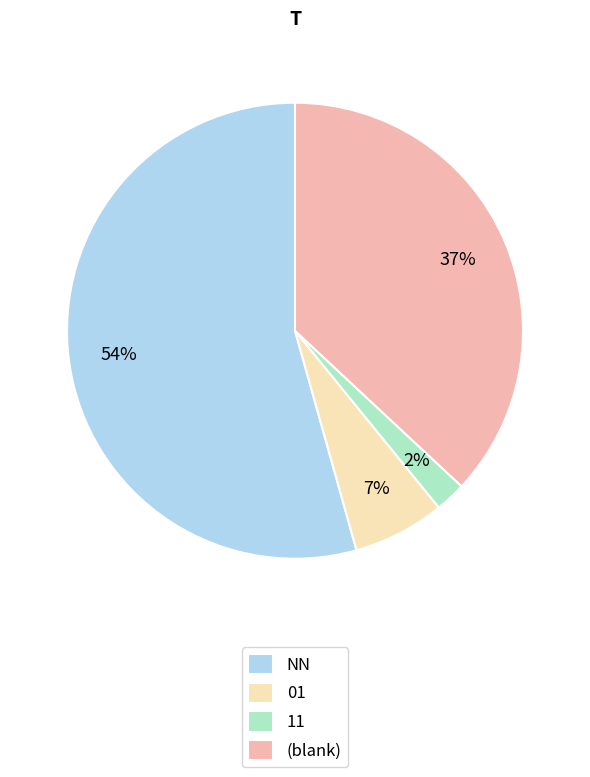

Between NN and 01, which is larger?

NN